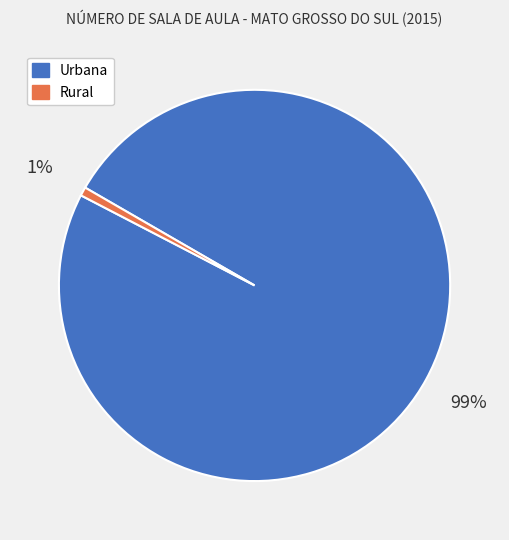

Which slice is the largest?

Urbana